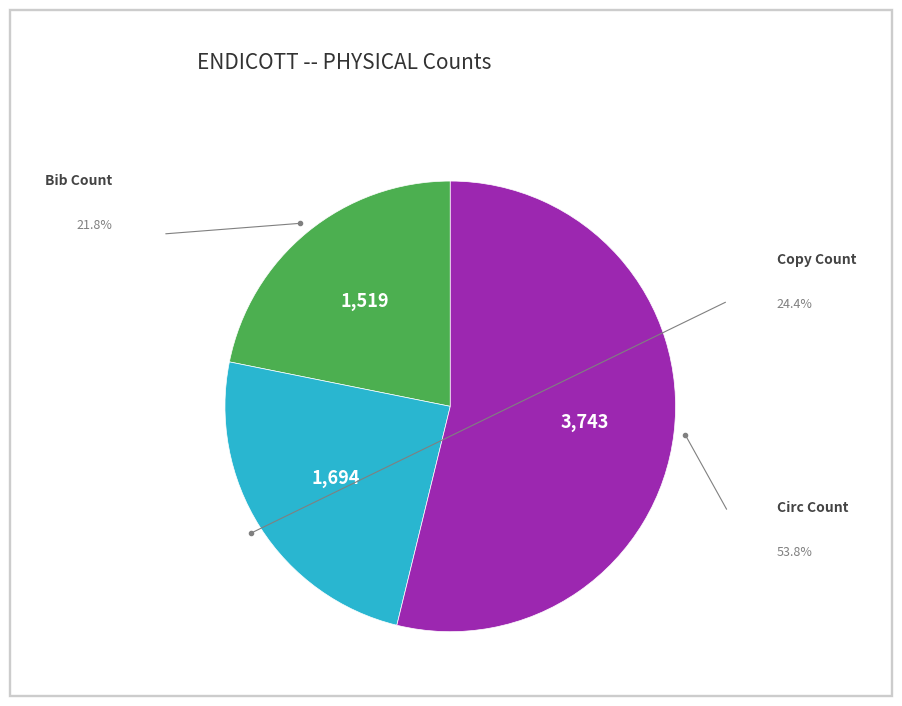

Do Copy Count and Bib Count together represent more than half of the pie?

No